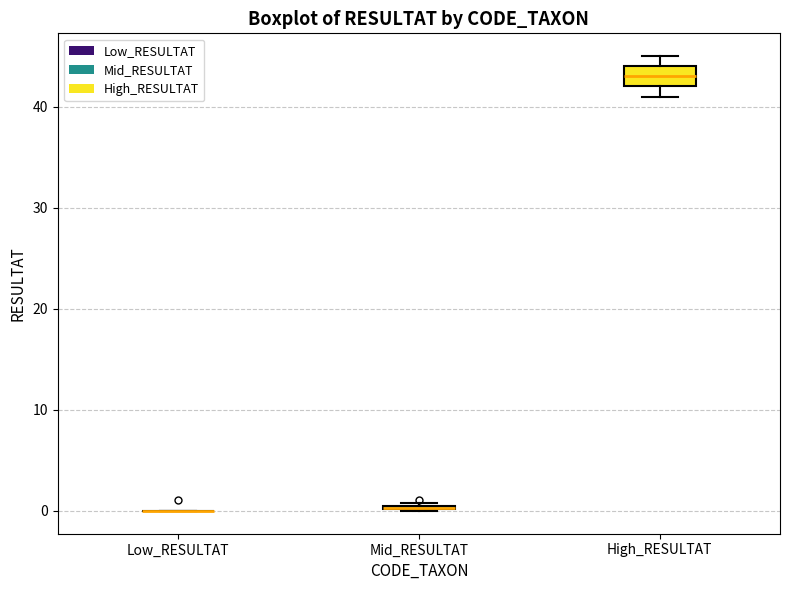

Which box is the tallest, from its lower edge to its upper edge?

High_RESULTAT